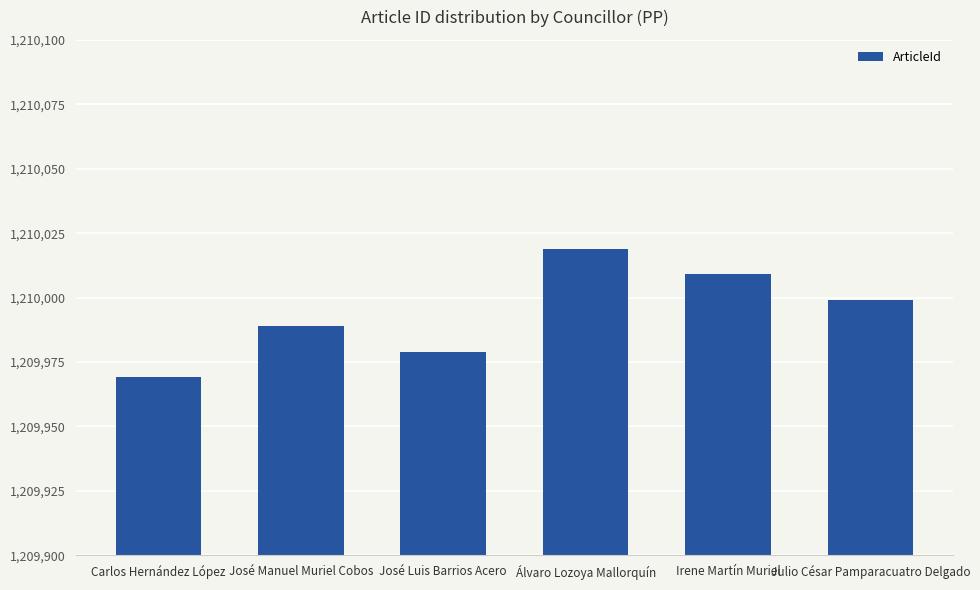

What position from the left is Carlos Hernández López?

1